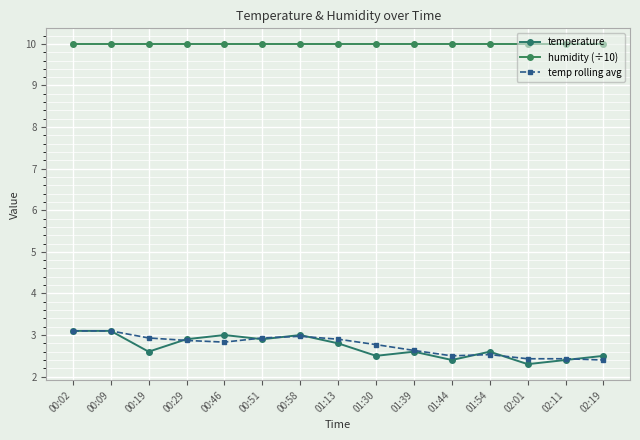

True or false: temp rolling avg and humidity (÷10) cross at least once.

False